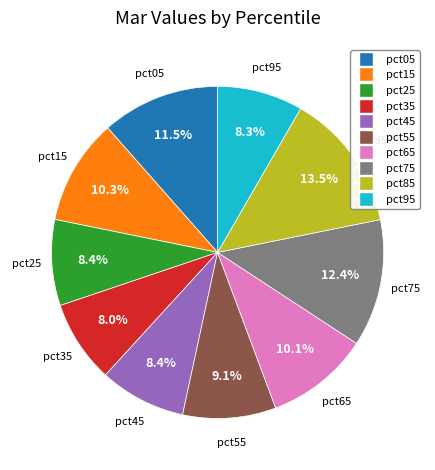

To the nearest percent, what percentage of the pie is pct65?

10%